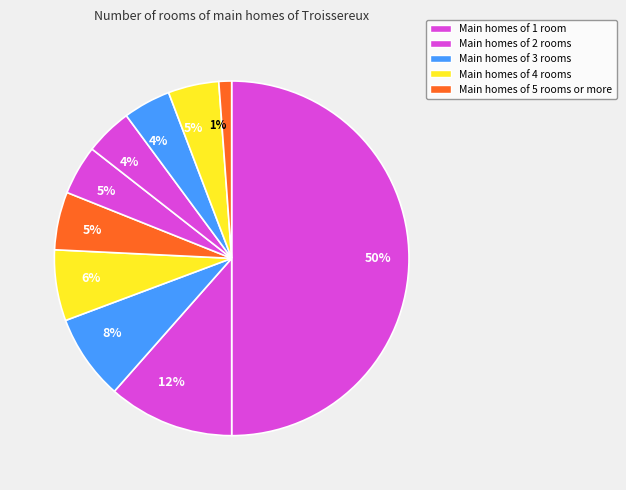

How many slices are in this pie chart?

10